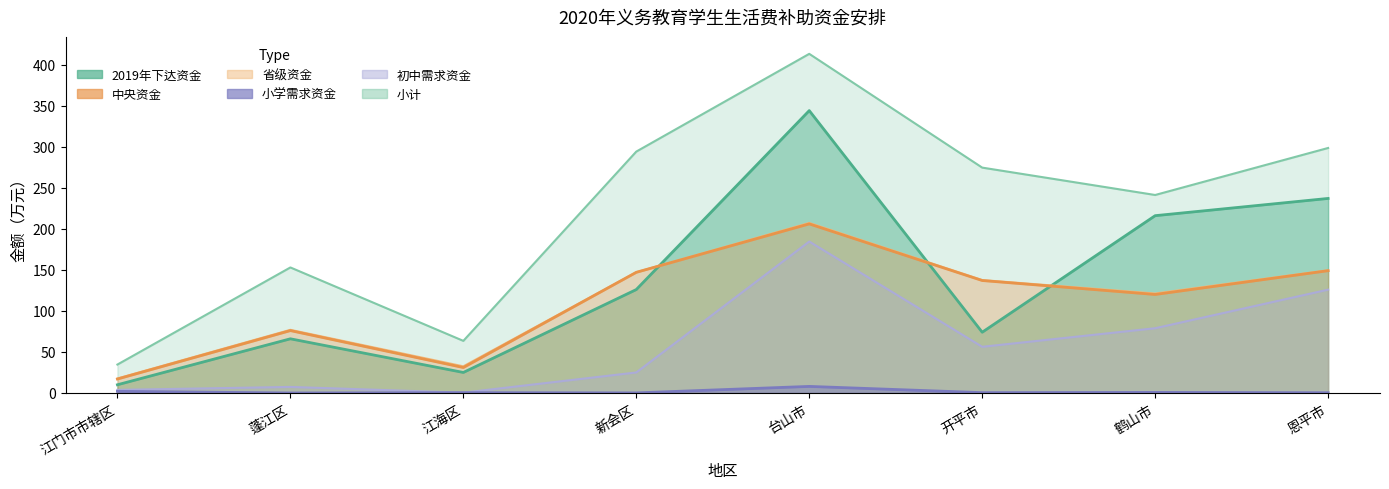

Read the value at 开平市, to the nearest 5.

135